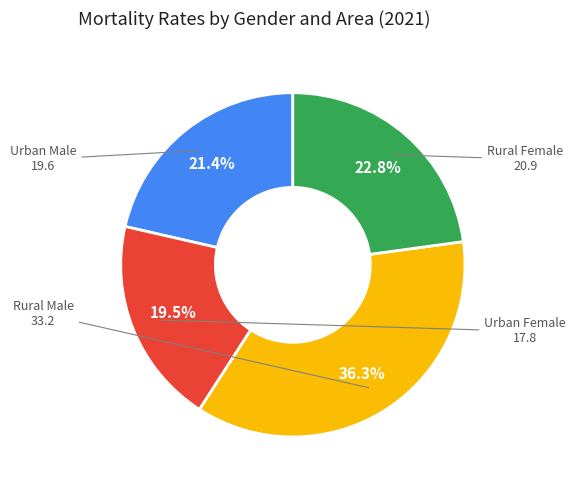

Which category has the smallest portion of the pie?

Urban Female